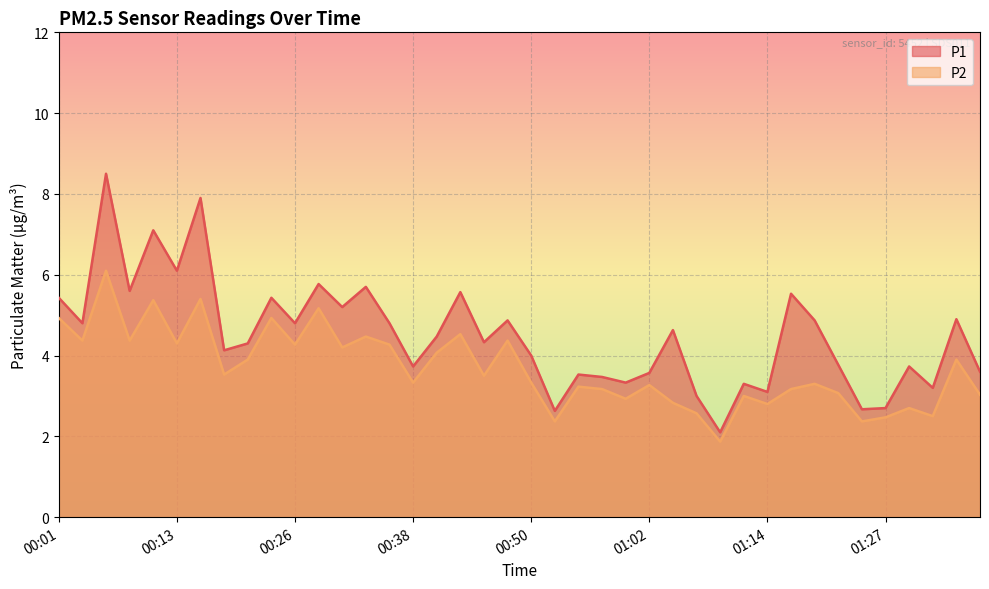

Reading left to right, list all the values displayed in this chart.

P1: 5.4	4.8	8.5	5.6	7.1	6.1	7.9	4.1	4.3	5.4	4.8	5.8	5.2	5.7	4.8	3.7	4.5	5.6	4.3	4.9	4.0	2.6	3.5	3.5	3.3	3.6	4.6	3.0	2.1	3.3	3.1	5.5	4.9	3.8	2.7	2.7	3.7	3.2	4.9	3.6
P2: 4.9	4.4	6.1	4.4	5.4	4.3	5.4	3.5	3.9	4.9	4.3	5.2	4.2	4.5	4.3	3.3	4.1	4.5	3.5	4.4	3.3	2.4	3.2	3.2	2.9	3.3	2.8	2.6	1.9	3.0	2.8	3.2	3.3	3.1	2.4	2.5	2.7	2.5	3.9	3.0